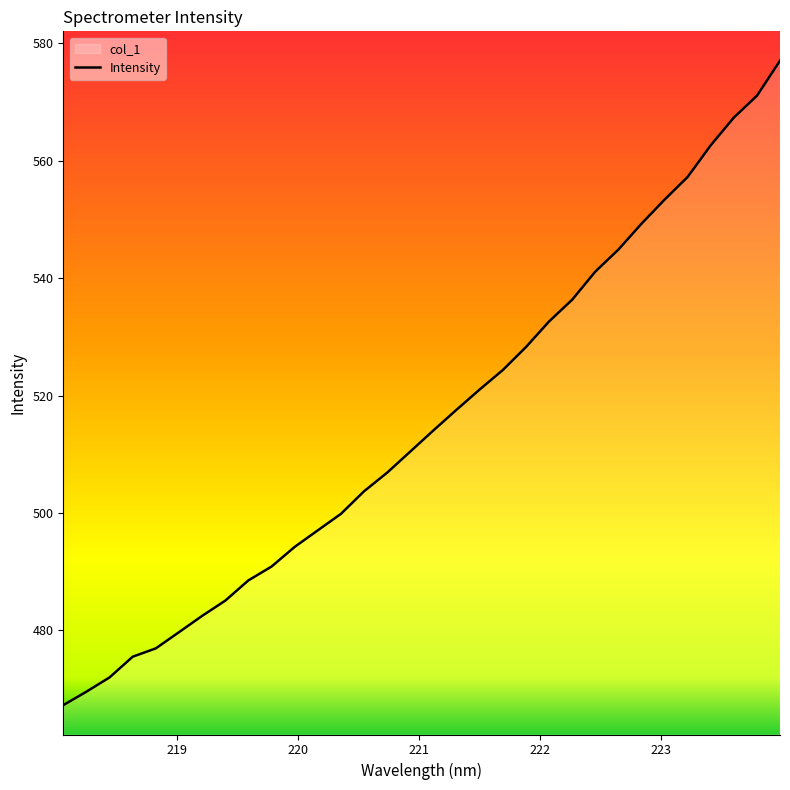

What is the difference between the second highest and second lowest values?

101.5